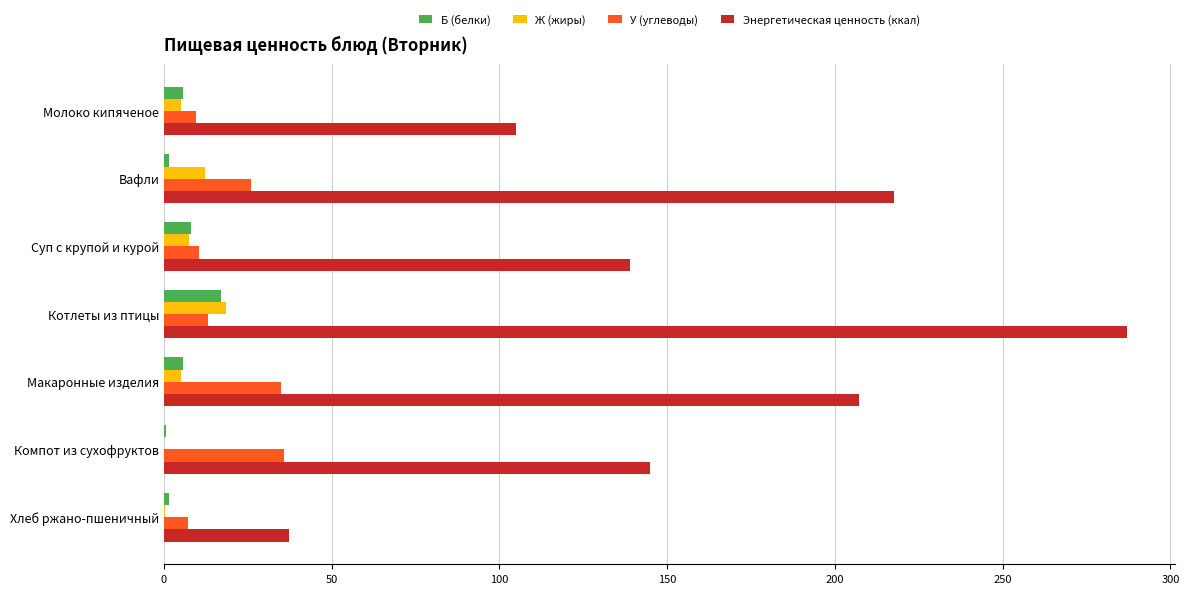

Which series changed the most between Молоко кипяченое and Компот из сухофруктов?

Энергетическая ценность (ккал)